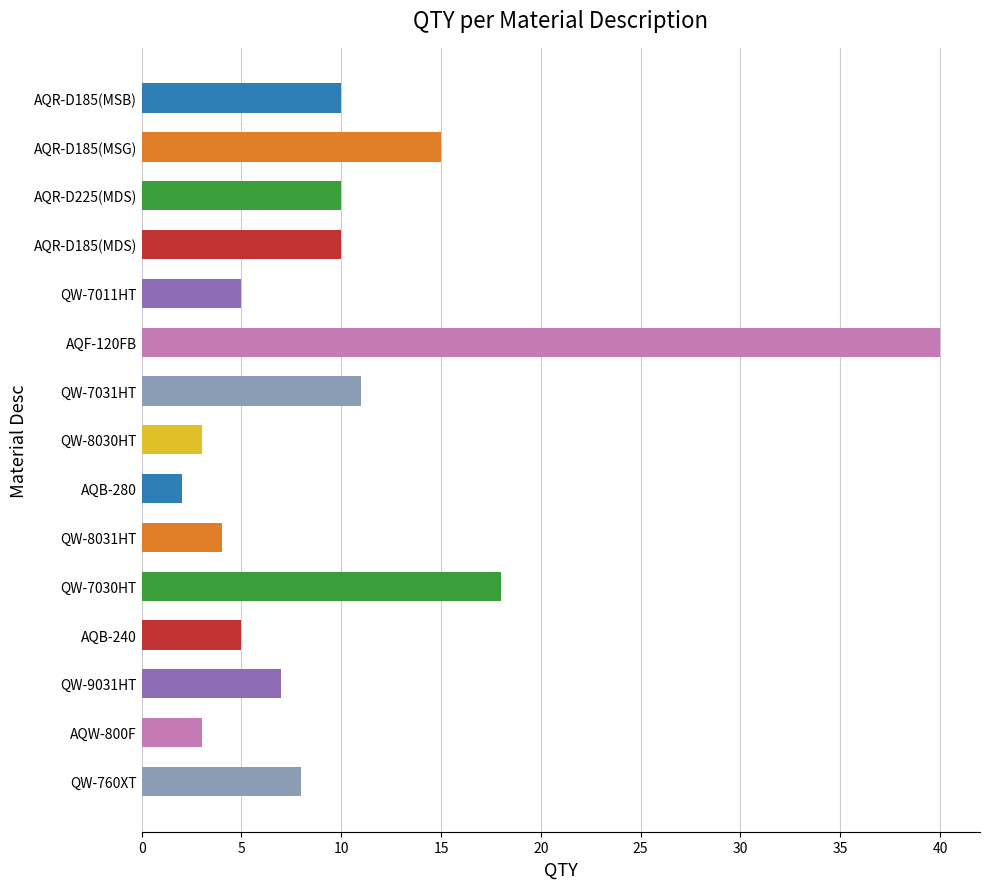

What is the label of the 12th bar from the top?

AQB-240